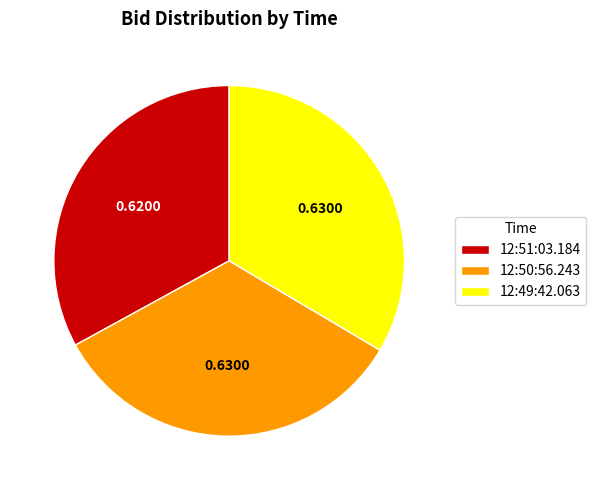

Which category has the smallest portion of the pie?

12:51:03.184